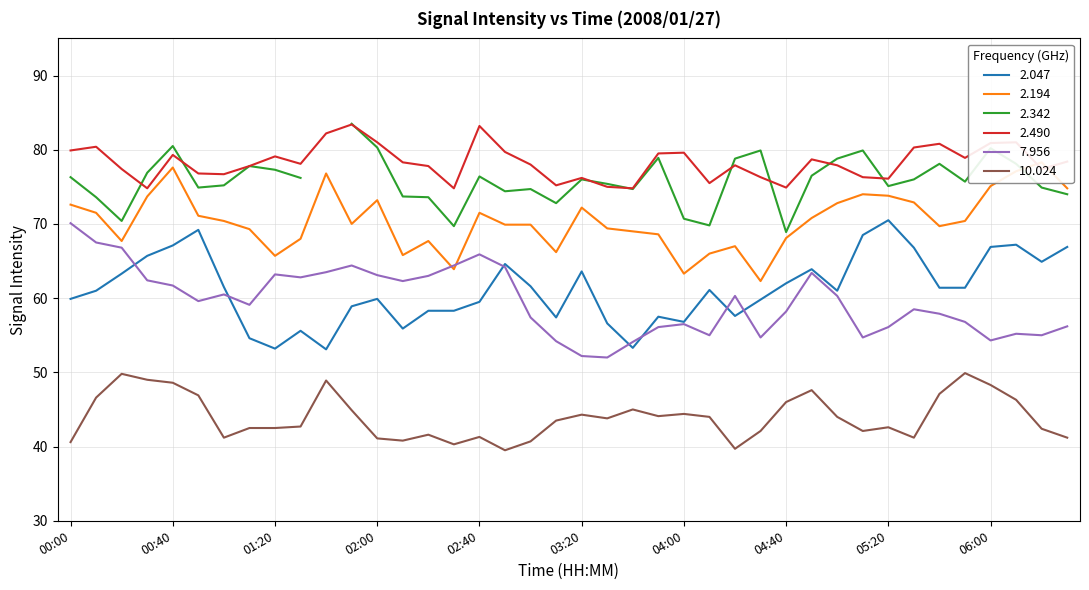

True or false: 2.490 and 10.024 cross at least once.

False